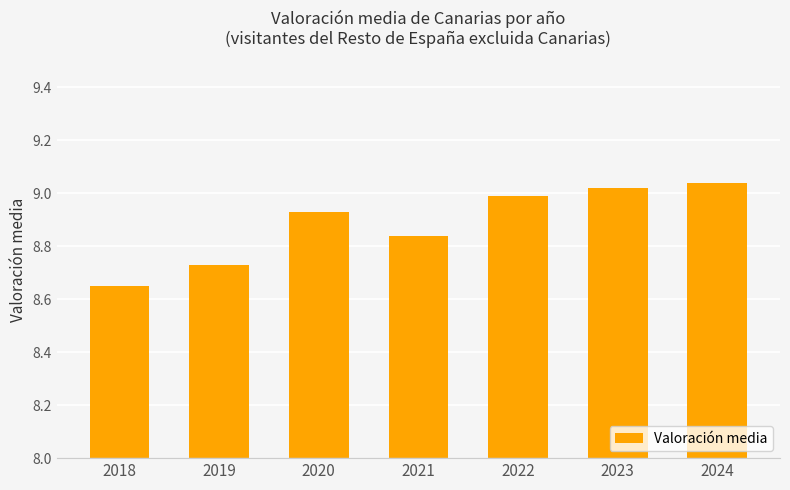

What is the difference between the second highest and second lowest values?

0.3